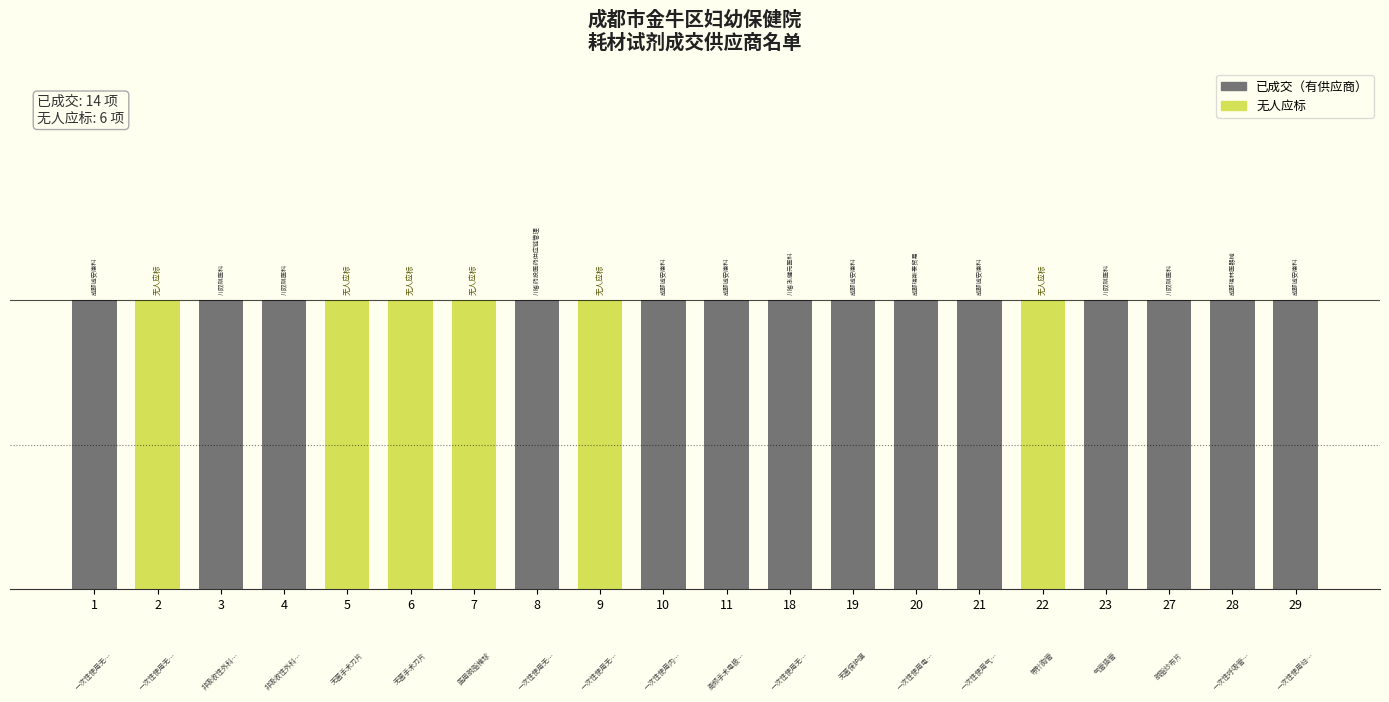

Rank the series by their maximum value, from lowest to highest.

有供应商, 无人应标